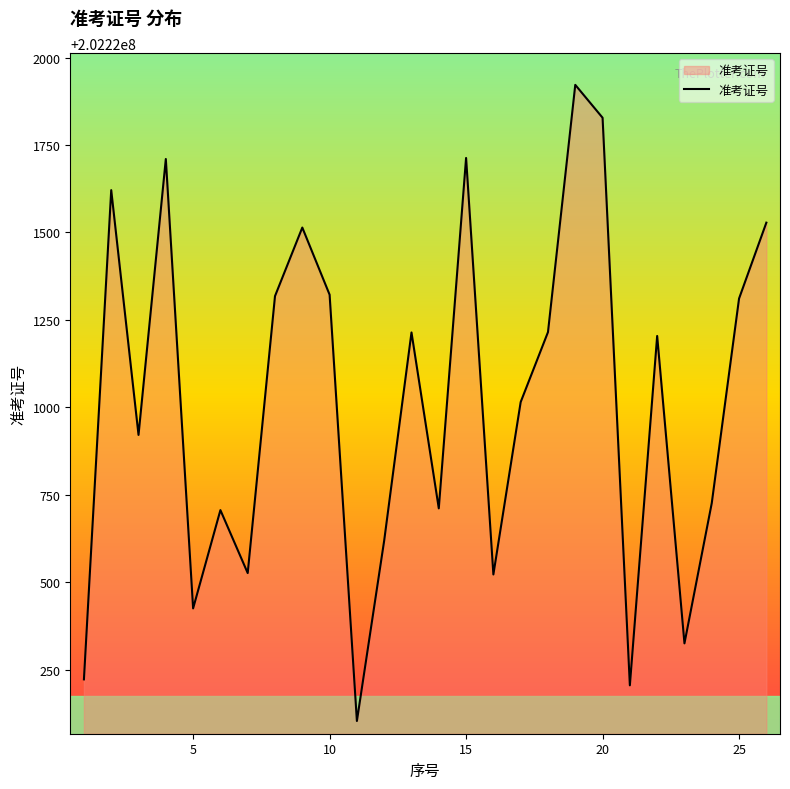

What is the smallest value displayed?

202220103